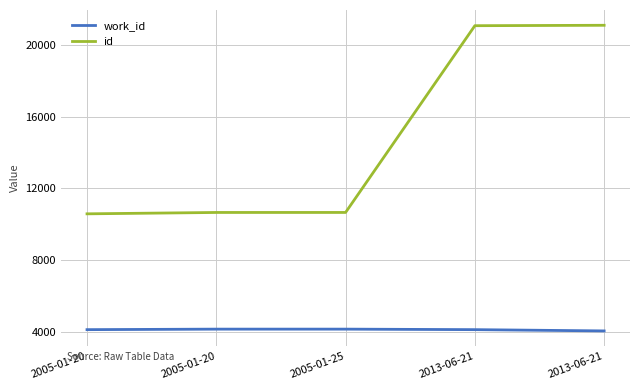

Does the chart have visible grid lines?

Yes